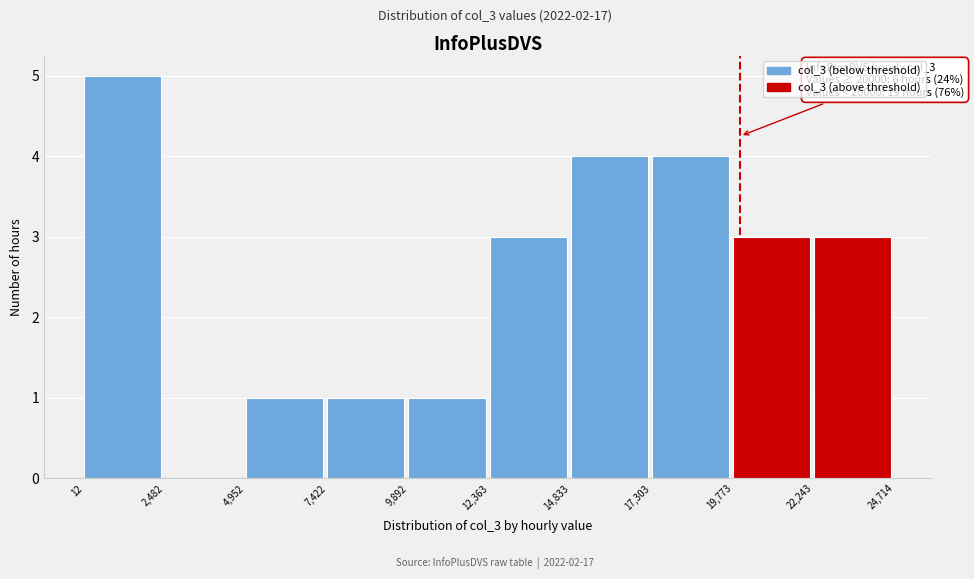

Over which range of the x-axis is the bar tallest?

12 to 2,482